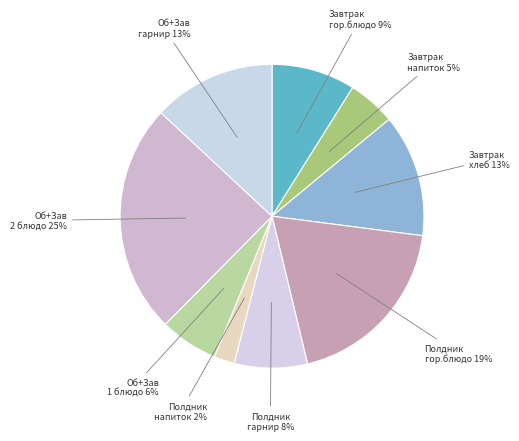

Rank the categories by value from lowest to highest.

Усиленный полдник (напиток), Завтрак 1-4 (напиток), Завтрак+обед (1 блюдо), Усиленный полдник (гарнир), Завтрак 1-4 (гор.блюдо), Завтрак 1-4 (хлеб), Завтрак+обед (гарнир), Усиленный полдник (гор.блюдо), Завтрак+обед (2 блюдо)